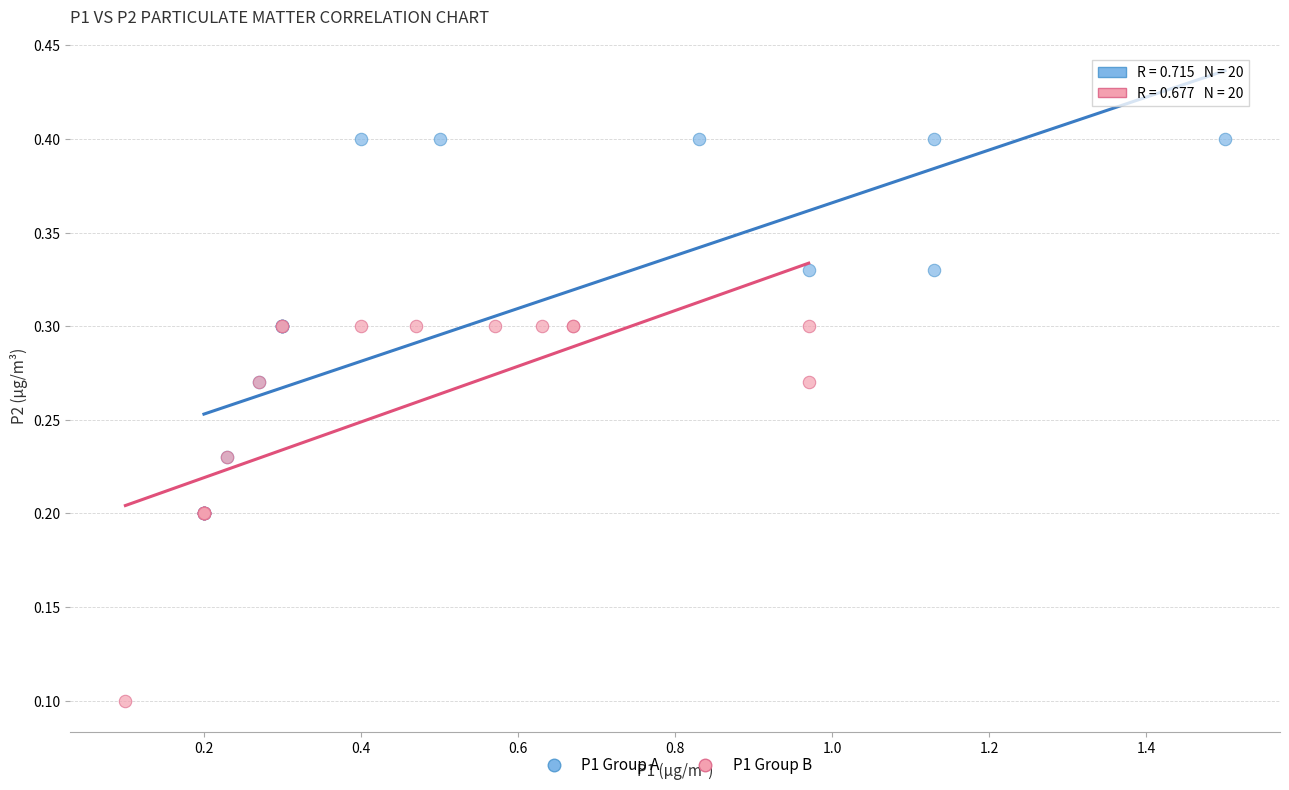

What are all the series names shown in the legend?

P1 Group A, P1 Group B